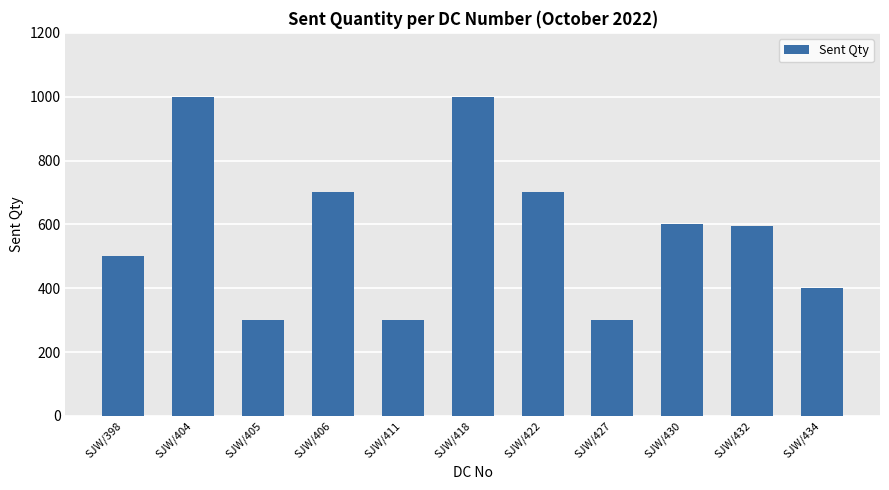

What is the sum of the values at SJW/411 and SJW/432?

895